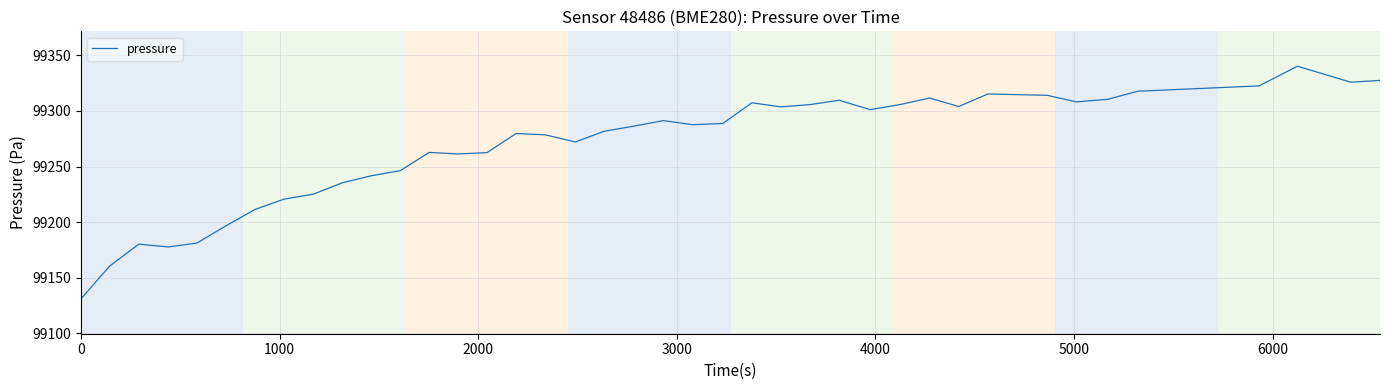

What is the difference between the maximum and minimum values?

209.1